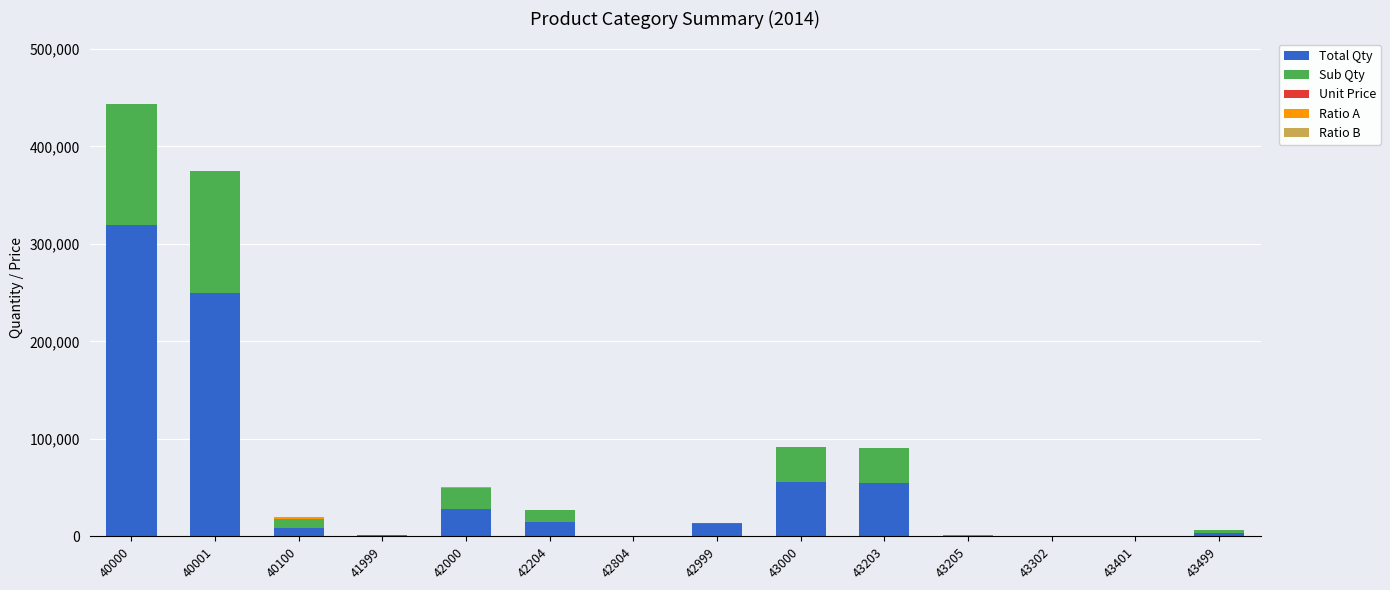

How many distinct data groups are displayed?

5